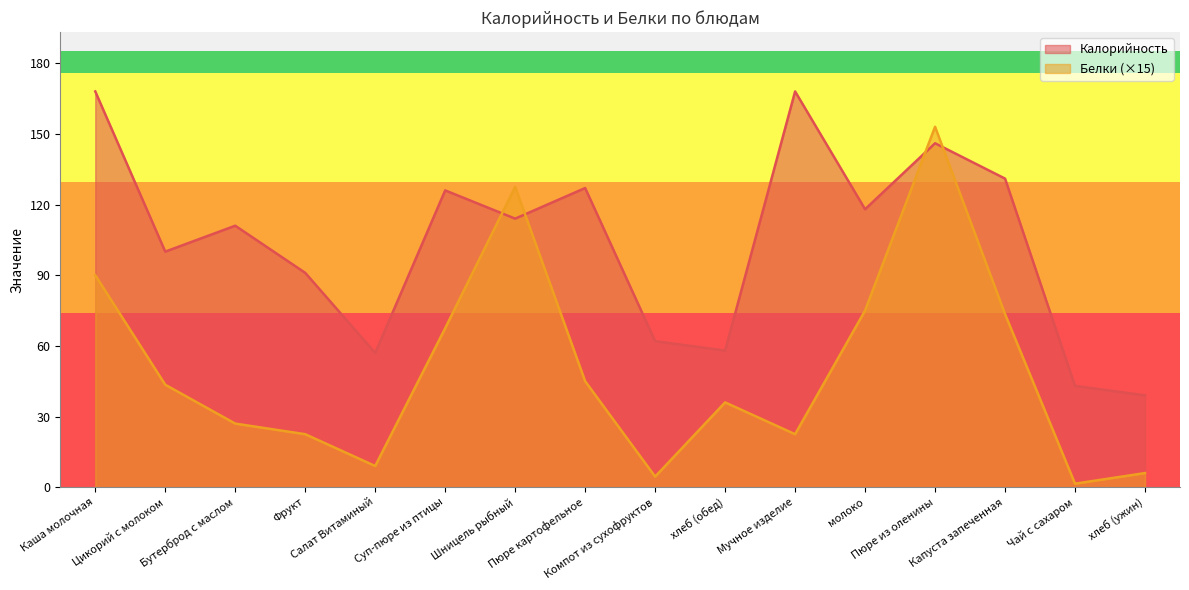

What are all the series names shown in the legend?

Калорийность, Белки (×15)